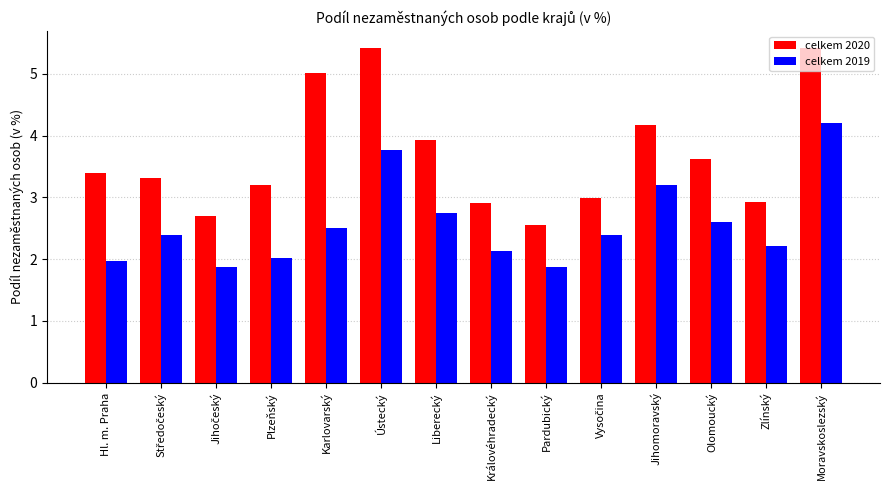

Are the bars grouped side by side (vs. stacked)?

Yes